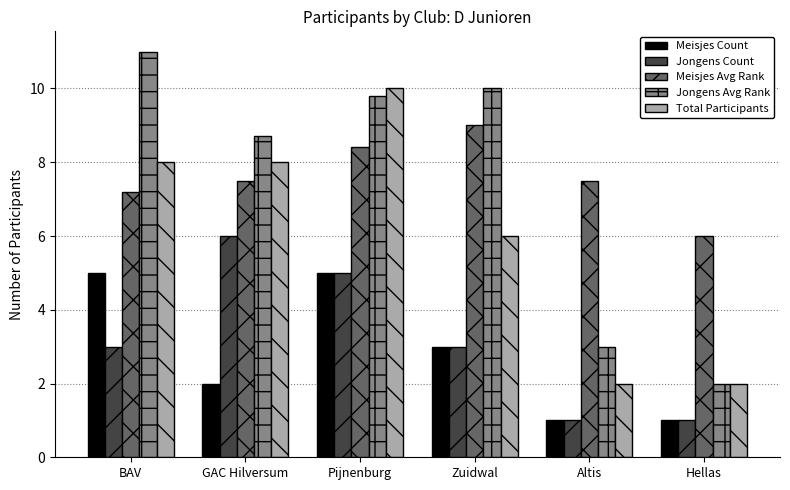

At which label does Meisjes Avg Rank reach its minimum?

Hellas